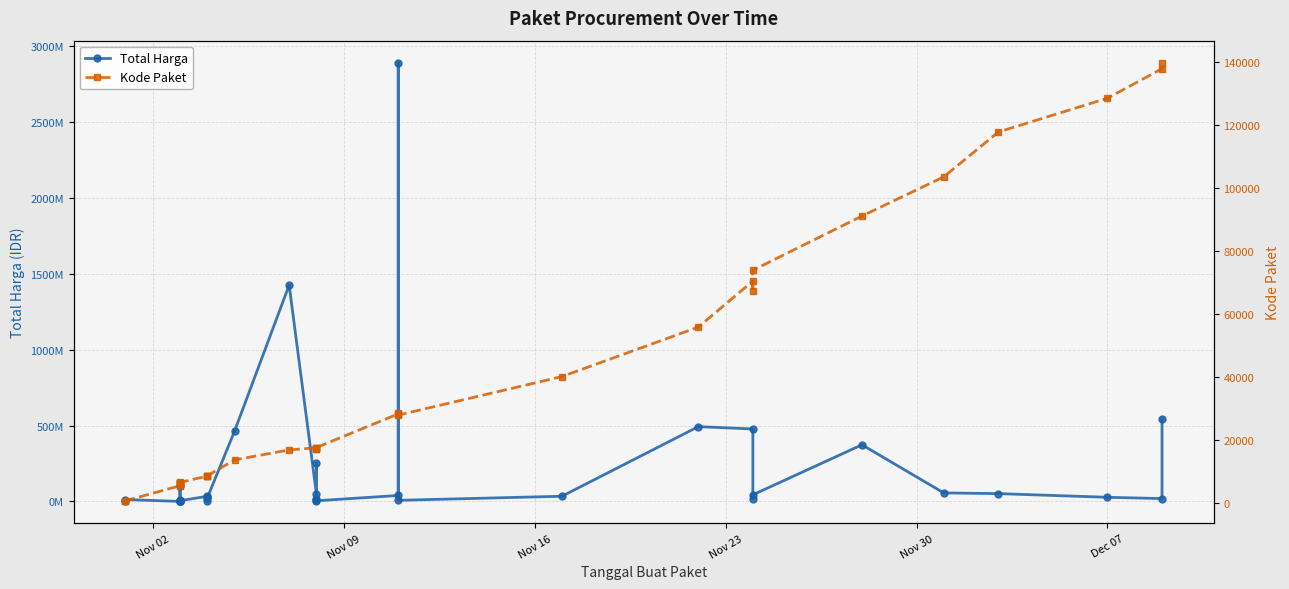

What is the maximum value for Total Harga?

2892122000